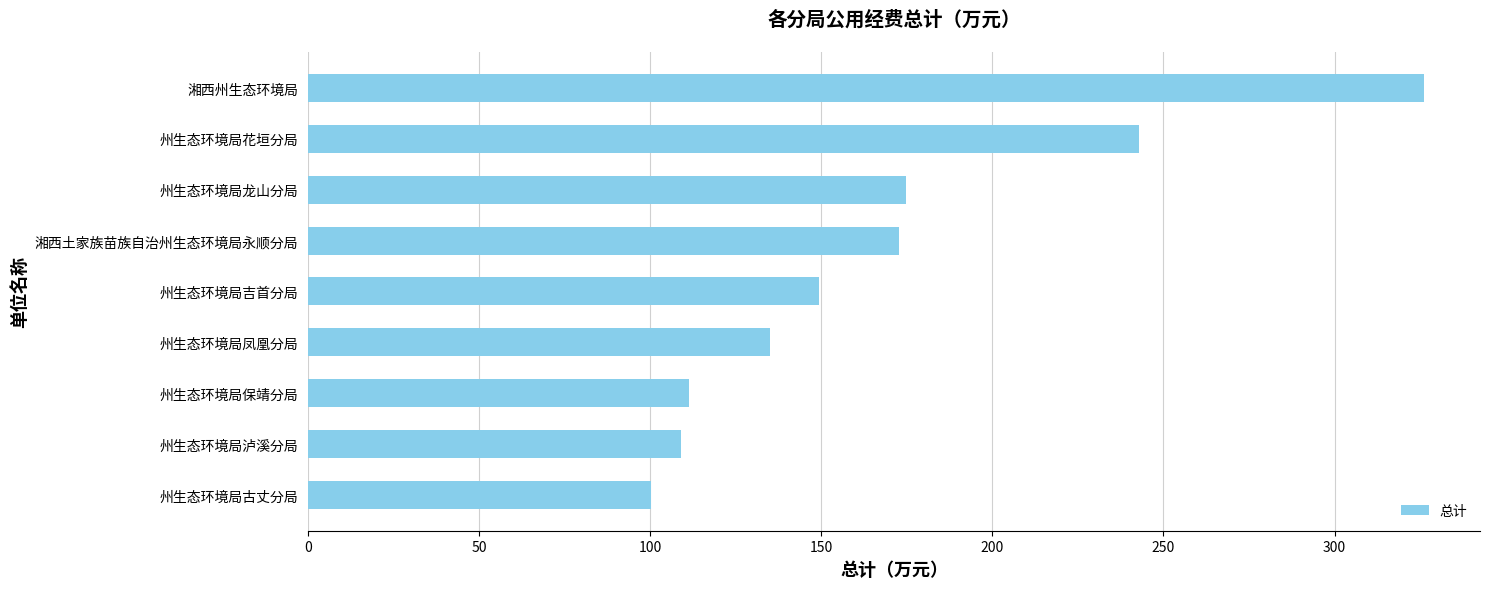

What is the average value?

169.1